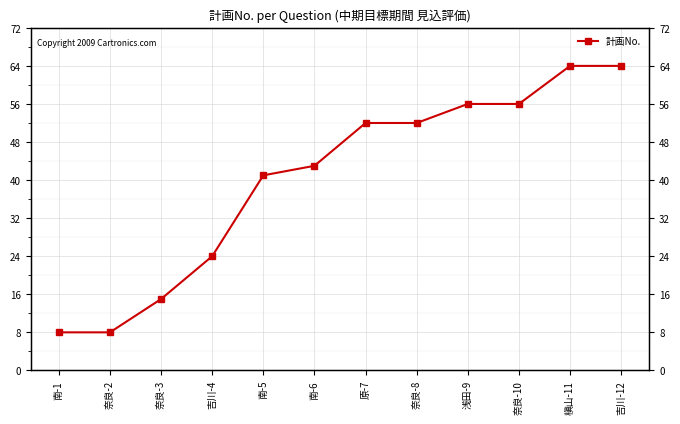

Rank the categories by value from highest to lowest.

槇山-11, 吉川-12, 浅田-9, 奈良-10, 原-7, 奈良-8, 南-6, 南-5, 吉川-4, 奈良-3, 南-1, 奈良-2